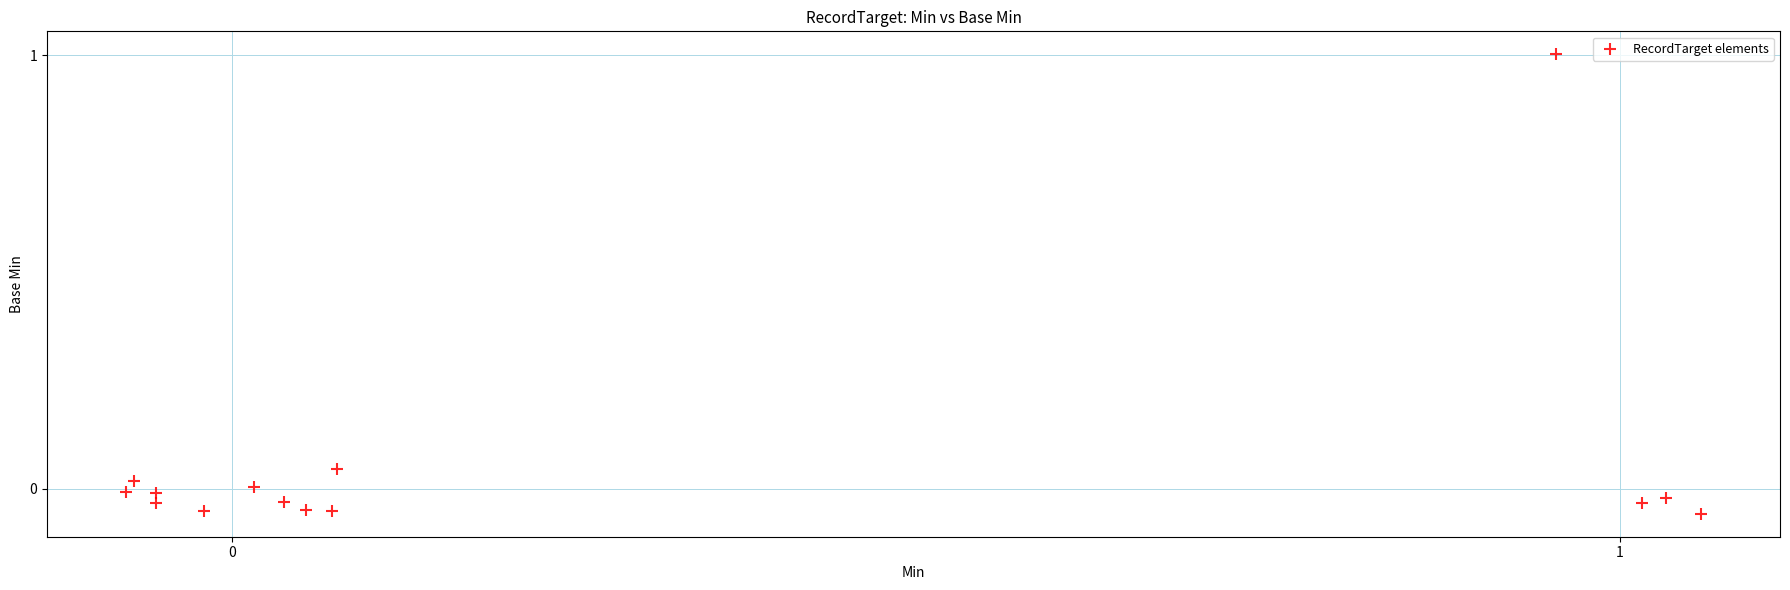

What is the range of Y values (max minus min)?

1.1